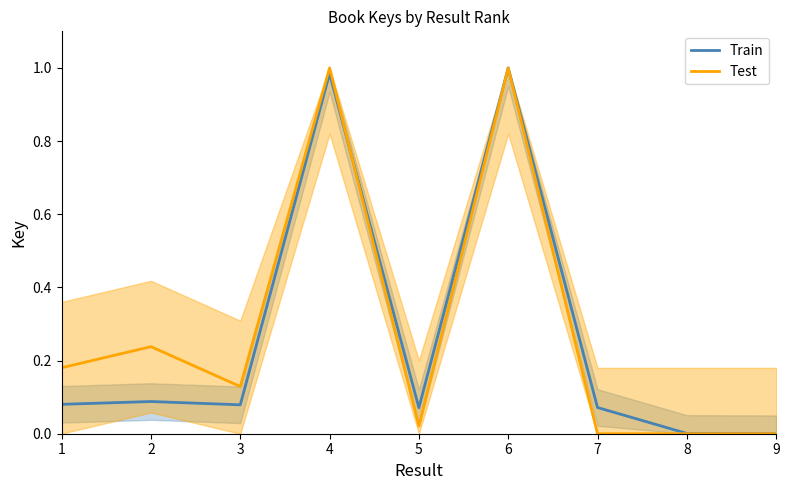

True or false: Test has a value of 0.5 at 9.

False